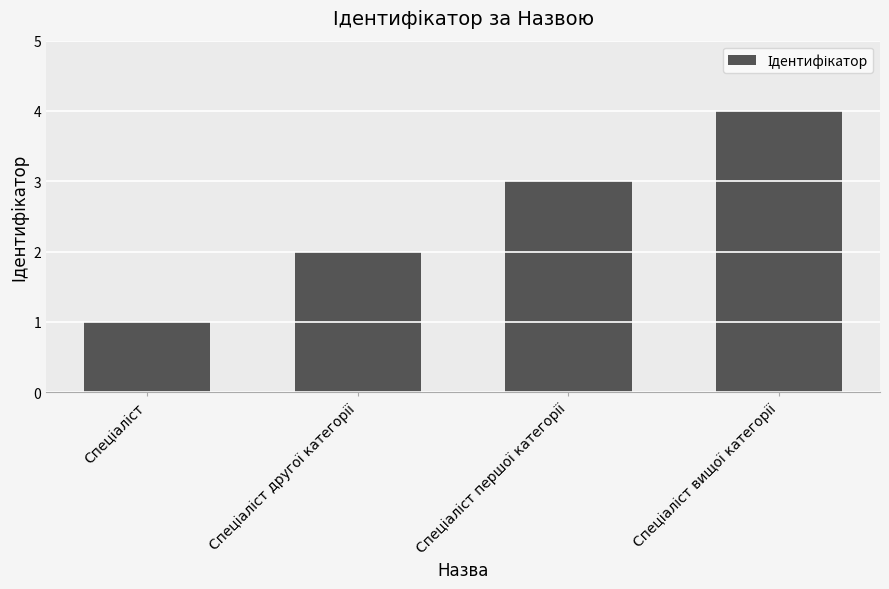

What is the difference between the maximum and minimum values?

3